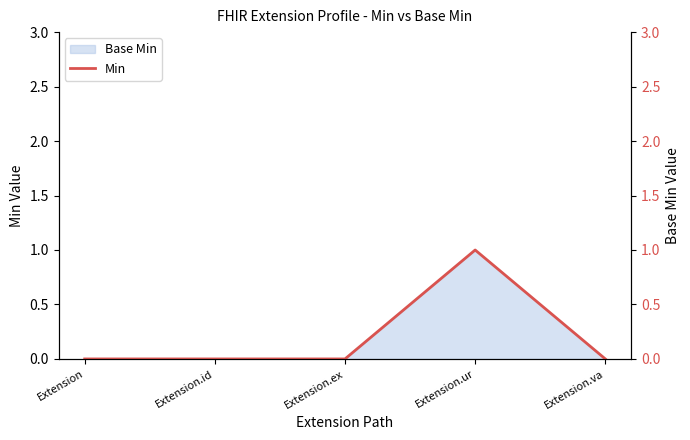

Between Extension.va and Extension.id, which is larger?

Extension.va